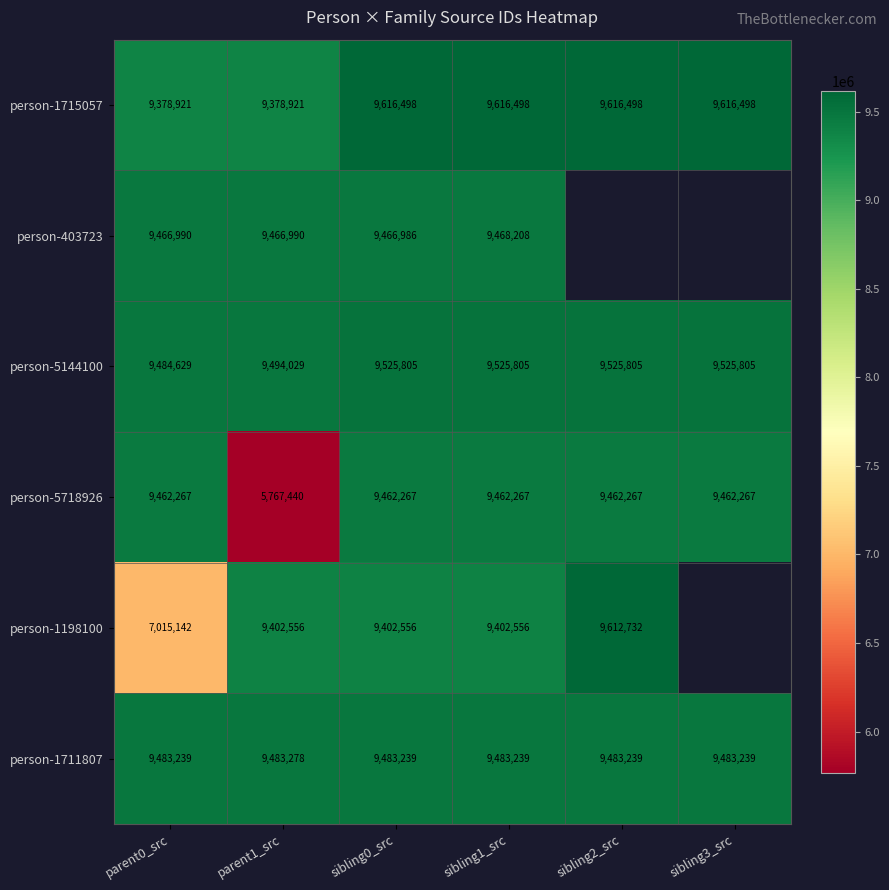

True or false: person-403723 has a value of 9468208 at sibling1_src.

True